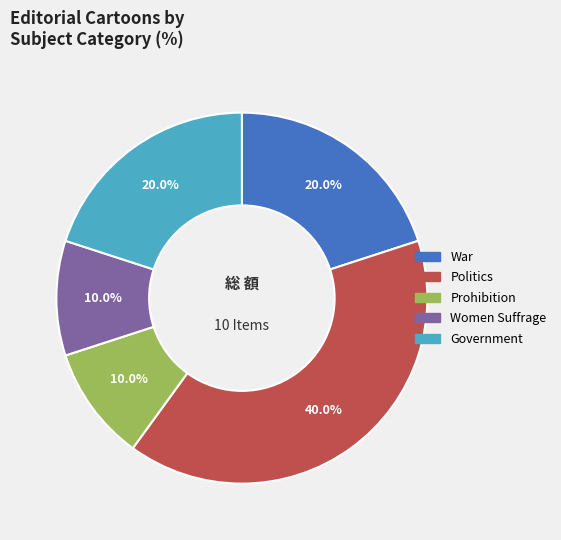

Does any single category account for the majority?

No